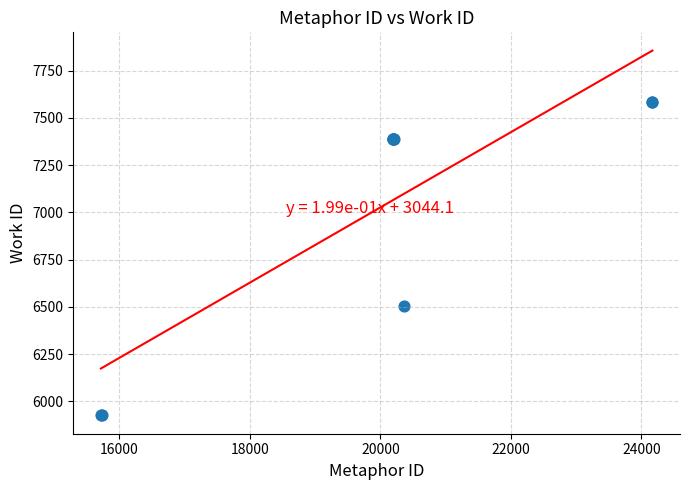

What Y value in the scatter plot is closest to 6756?

6506